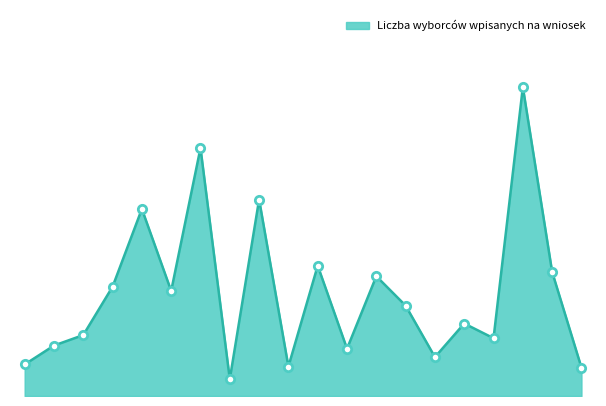

What is the value of the 12th point from the left?

45